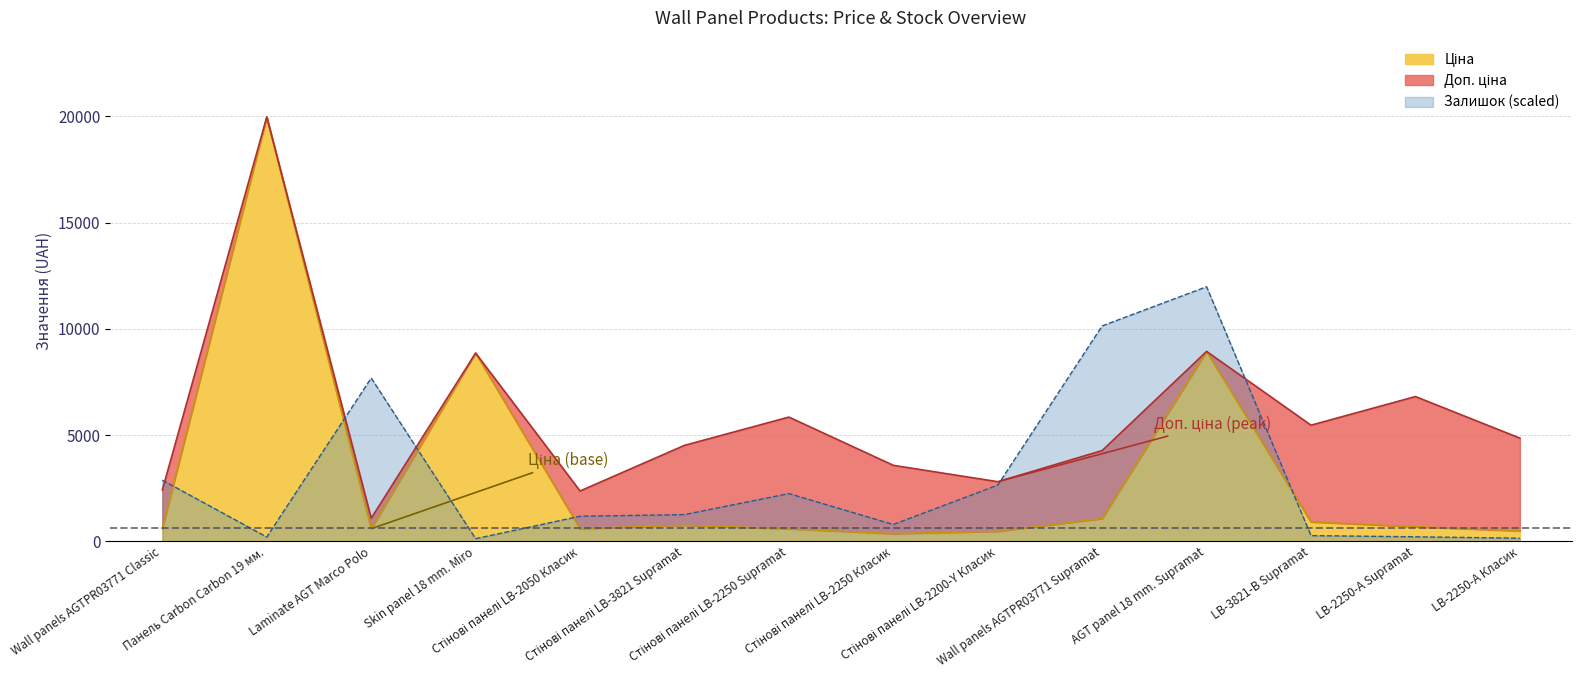

True or false: Доп. ціна and Ціна cross at least once.

False